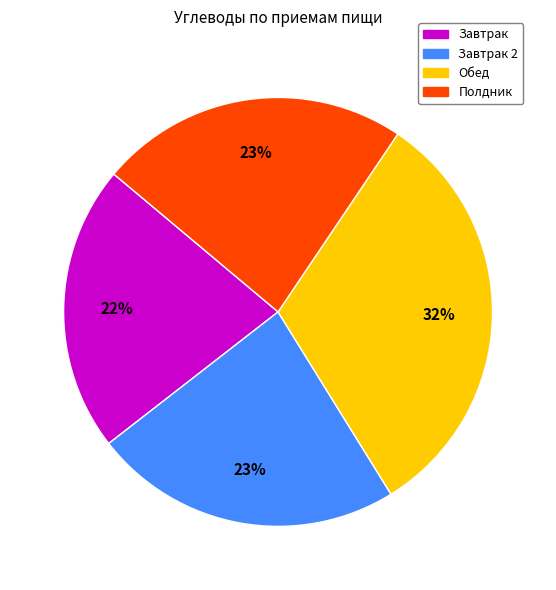

Does any single category account for the majority?

No